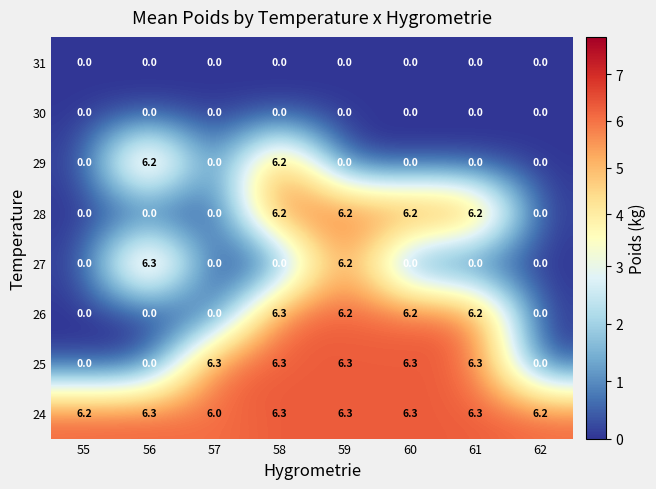

What is the difference between the highest and lowest values at 55?

6.2